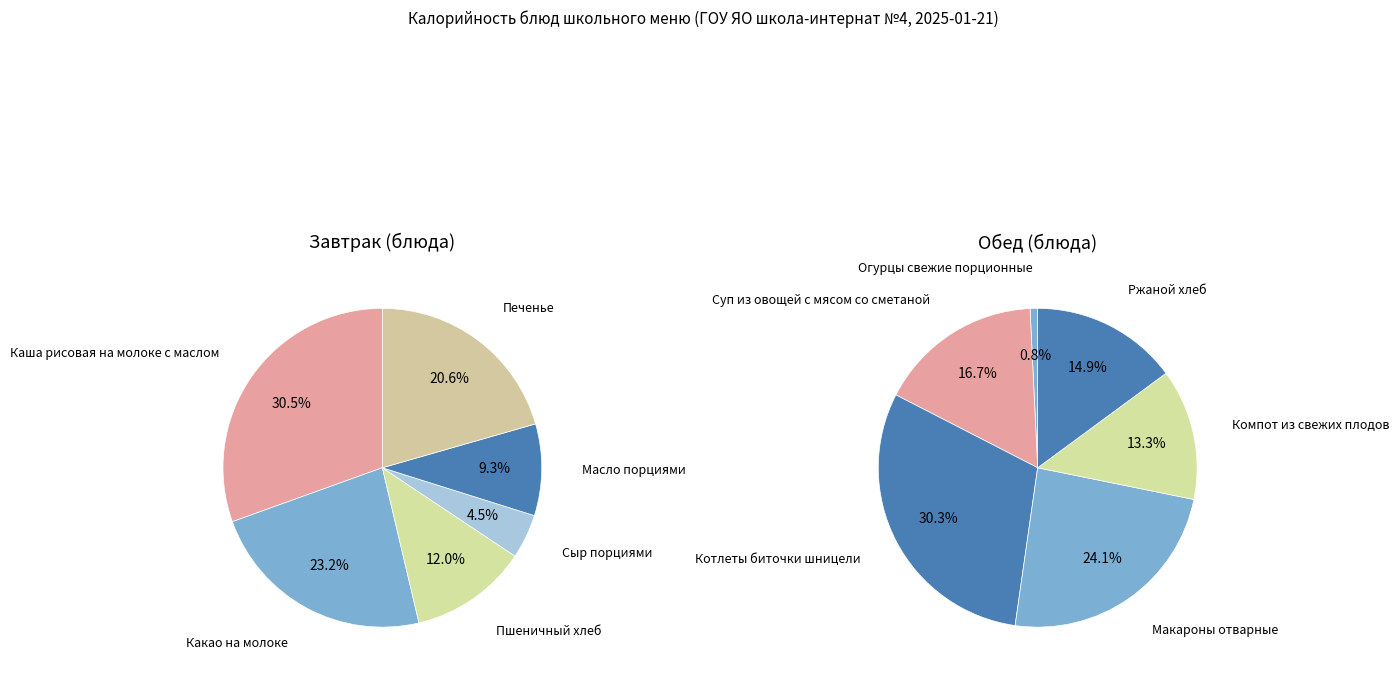

Is there any slice that represents more than half of the pie?

No